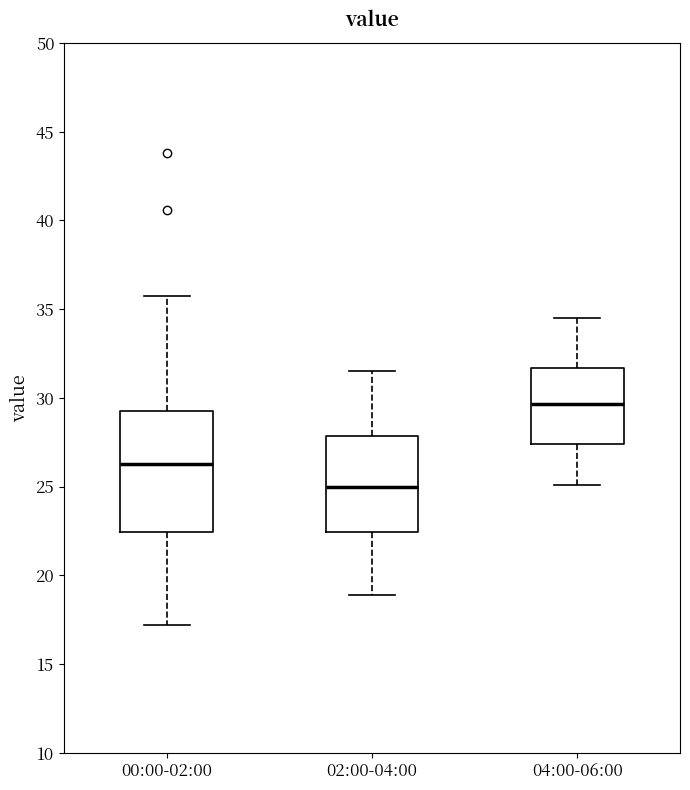

Where does the upper whisker of the box for 04:00-06:00 end on the y-axis? The values are not printed on the chart, so give them approximately, as read against the axis.

34.5